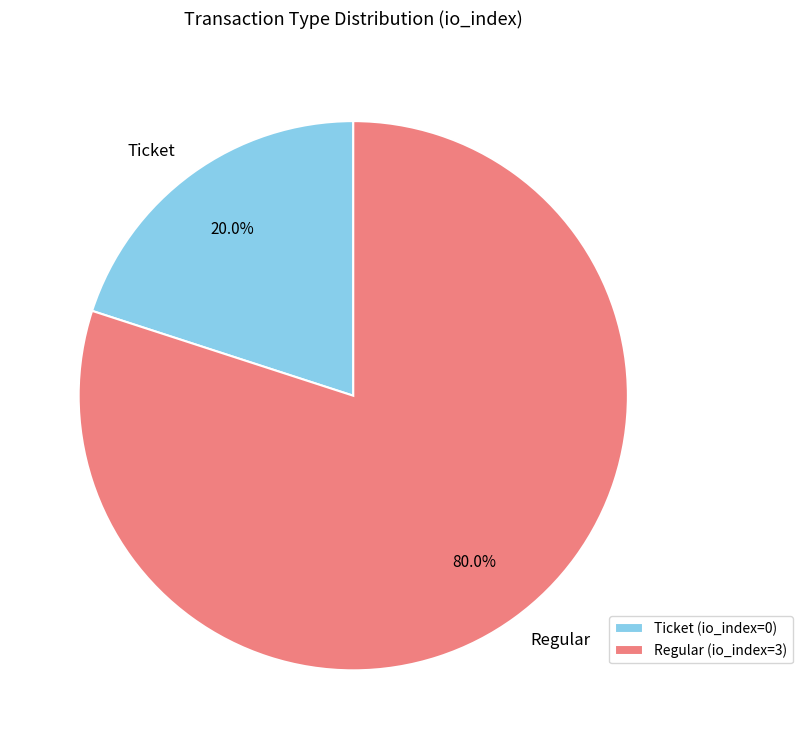

Between Regular and Ticket, which is larger?

Regular